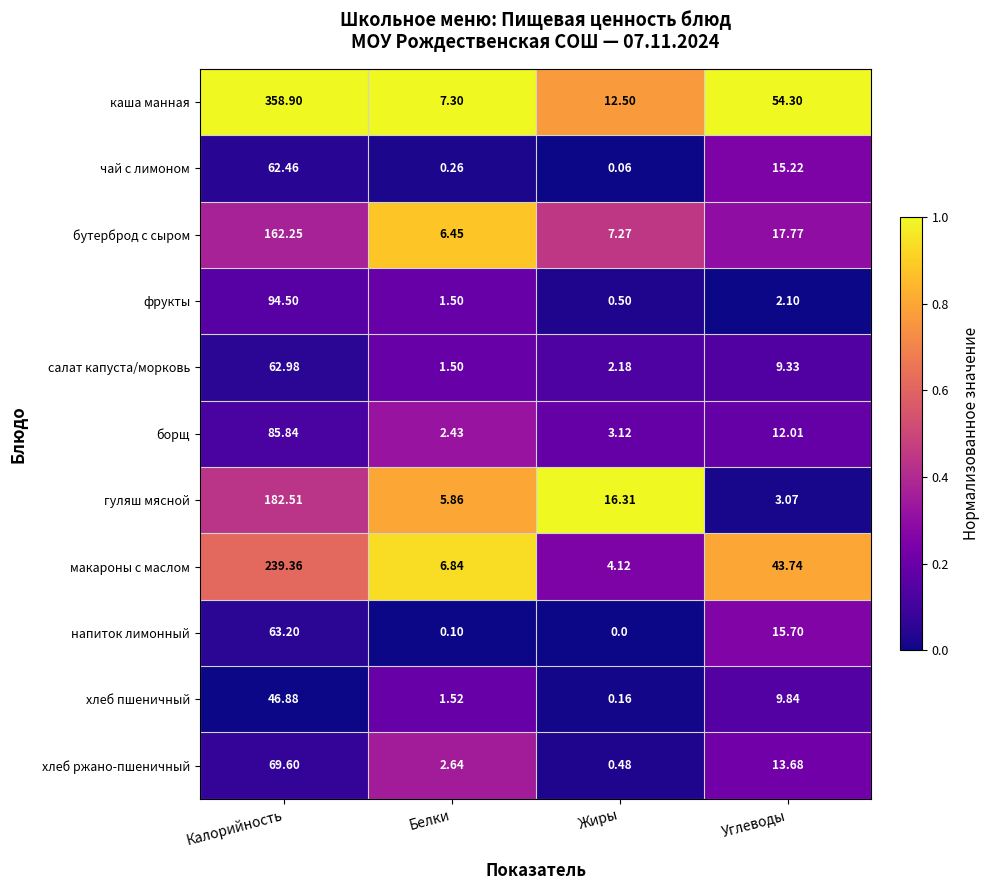

Between Калорийность and Белки, which series saw the biggest shift?

каша манная